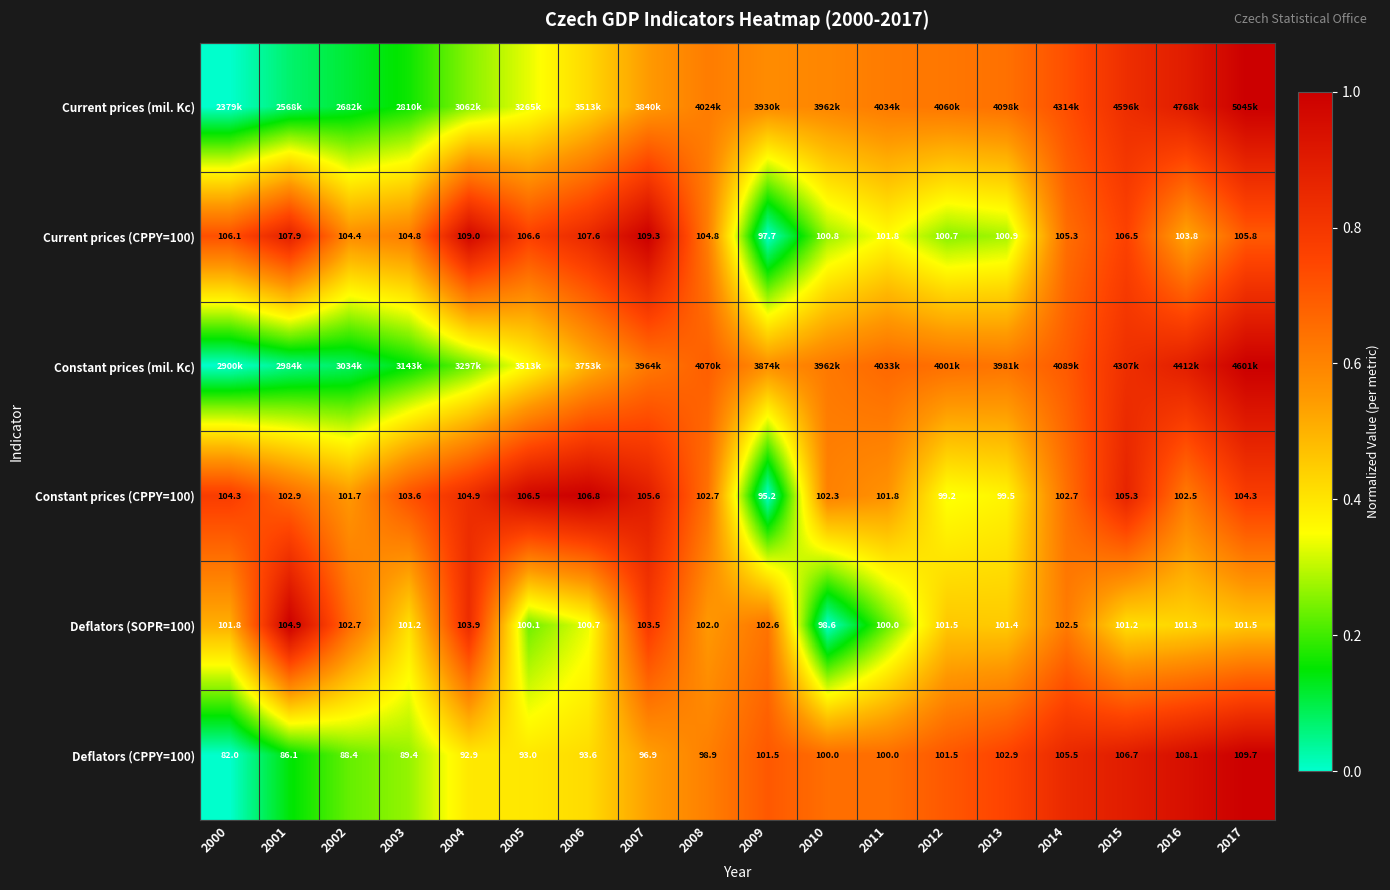

Is the value of Deflators (CPPY=100) at 2013 greater than the value of Current prices (CPPY=100) at 2003?

No